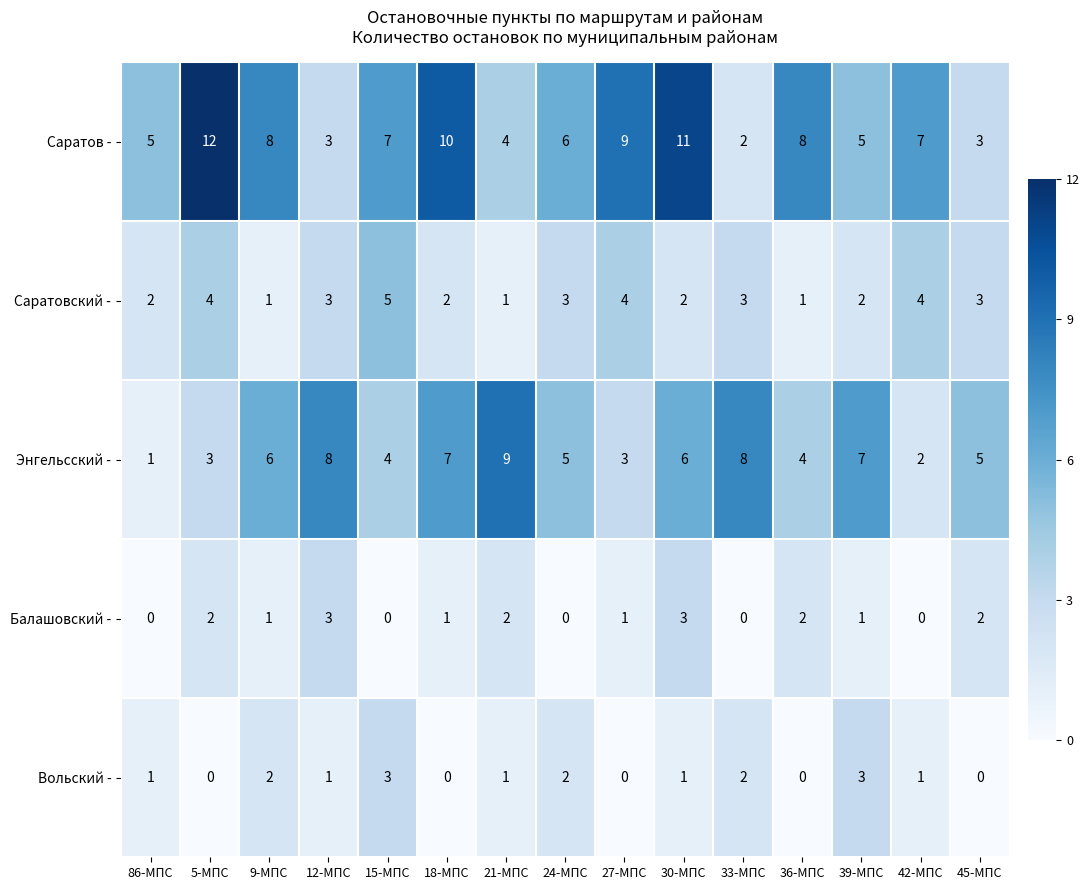

What is the sum of the Саратов - values at 39-МПС and 9-МПС?

13